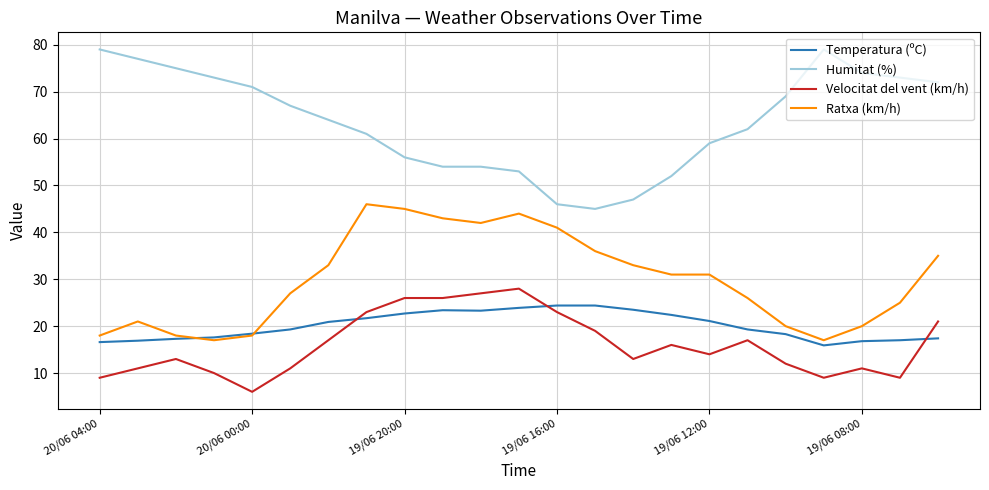

Does the chart display data point markers on the line(s)?

No